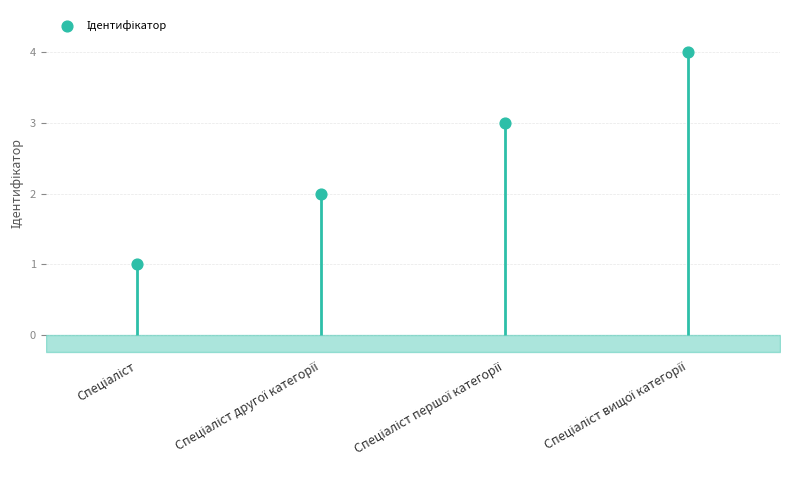

What is the range of Y values (max minus min)?

3